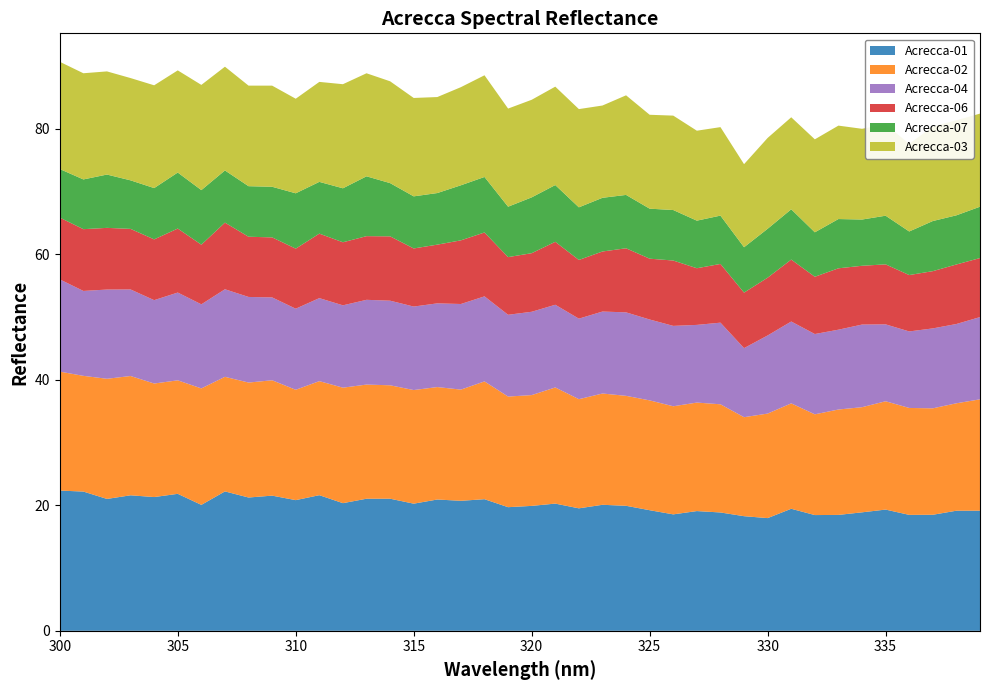

Reading left to right, extract all data points from this chart.

Acrecca-01: 300=22.3	301=22.2	302=21.0	303=21.6	304=21.3	305=21.8	306=20.1	307=22.2	308=21.2	309=21.5	310=20.8	311=21.6	312=20.3	313=21.0	314=21.0	315=20.3	316=20.9	317=20.7	318=21.0	319=19.7	320=19.9	321=20.3	322=19.5	323=20.1	324=19.9	325=19.2	326=18.5	327=19.1	328=18.9	329=18.3	330=18.0	331=19.4	332=18.4	333=18.5	334=18.9	335=19.3	336=18.5	337=18.5	338=19.1	339=19.1
Acrecca-02: 300=19.0	301=18.4	302=19.1	303=19.0	304=18.1	305=18.1	306=18.6	307=18.3	308=18.3	309=18.4	310=17.6	311=18.2	312=18.4	313=18.2	314=18.1	315=18.1	316=17.9	317=17.7	318=18.8	319=17.6	320=17.7	321=18.5	322=17.4	323=17.7	324=17.5	325=17.5	326=17.2	327=17.3	328=17.2	329=15.8	330=16.7	331=16.8	332=16.1	333=16.8	334=16.8	335=17.3	336=17.0	337=17.0	338=17.1	339=17.7
Acrecca-04: 300=14.7	301=13.5	302=14.2	303=13.8	304=13.3	305=14.0	306=13.4	307=14.0	308=13.6	309=13.2	310=12.9	311=13.2	312=13.1	313=13.5	314=13.5	315=13.3	316=13.3	317=13.6	318=13.6	319=13.0	320=13.3	321=13.2	322=12.8	323=13.1	324=13.3	325=12.9	326=12.8	327=12.4	328=13.0	329=11.0	330=12.4	331=13.0	332=12.8	333=12.7	334=13.2	335=12.3	336=12.2	337=12.7	338=12.6	339=13.1
Acrecca-06: 300=9.8	301=9.8	302=9.8	303=9.7	304=9.7	305=10.2	306=9.5	307=10.6	308=9.6	309=9.6	310=9.6	311=10.3	312=10.0	313=10.1	314=10.3	315=9.3	316=9.4	317=10.1	318=10.2	319=9.2	320=9.3	321=10.0	322=9.4	323=9.6	324=10.2	325=9.7	326=10.4	327=9.0	328=9.4	329=8.8	330=9.2	331=9.9	332=9.1	333=9.8	334=9.4	335=9.6	336=9.0	337=9.1	338=9.5	339=9.4
Acrecca-07: 300=7.7	301=7.9	302=8.5	303=7.7	304=8.2	305=8.9	306=8.7	307=8.3	308=8.1	309=8.1	310=8.8	311=8.2	312=8.6	313=9.5	314=8.5	315=8.3	316=8.2	317=8.8	318=8.8	319=8.0	320=8.9	321=9.0	322=8.4	323=8.6	324=8.5	325=8.0	326=8.0	327=7.6	328=7.7	329=7.2	330=7.8	331=8.0	332=7.1	333=7.8	334=7.4	335=7.8	336=6.9	337=8.0	338=7.8	339=8.2
Acrecca-03: 300=17.1	301=16.9	302=16.4	303=16.3	304=16.4	305=16.3	306=16.8	307=16.5	308=16.0	309=16.1	310=15.1	311=15.9	312=16.6	313=16.4	314=16.2	315=15.7	316=15.3	317=15.6	318=16.2	319=15.6	320=15.6	321=15.7	322=15.7	323=14.7	324=15.9	325=15.0	326=15.0	327=14.3	328=14.1	329=13.2	330=14.5	331=14.7	332=14.8	333=14.9	334=14.5	335=14.5	336=14.0	337=15.1	338=15.1	339=14.8